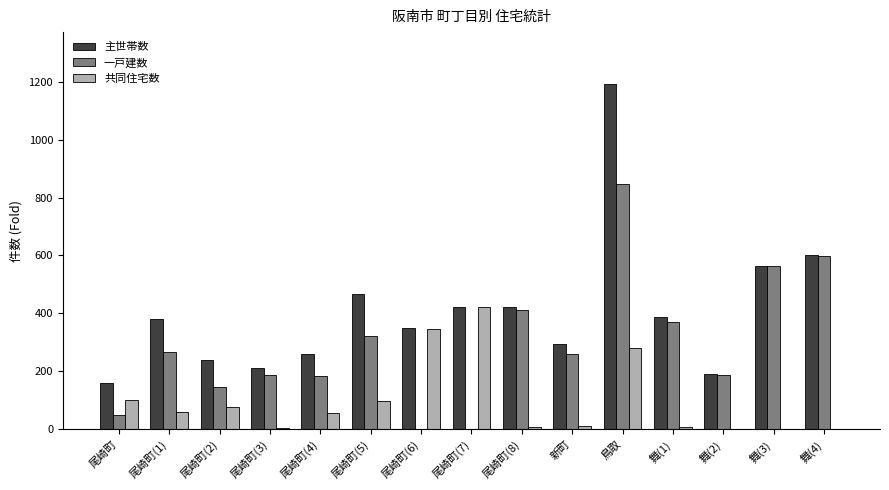

Where is 主世帯数 nearest to the value 676?

舞(4)